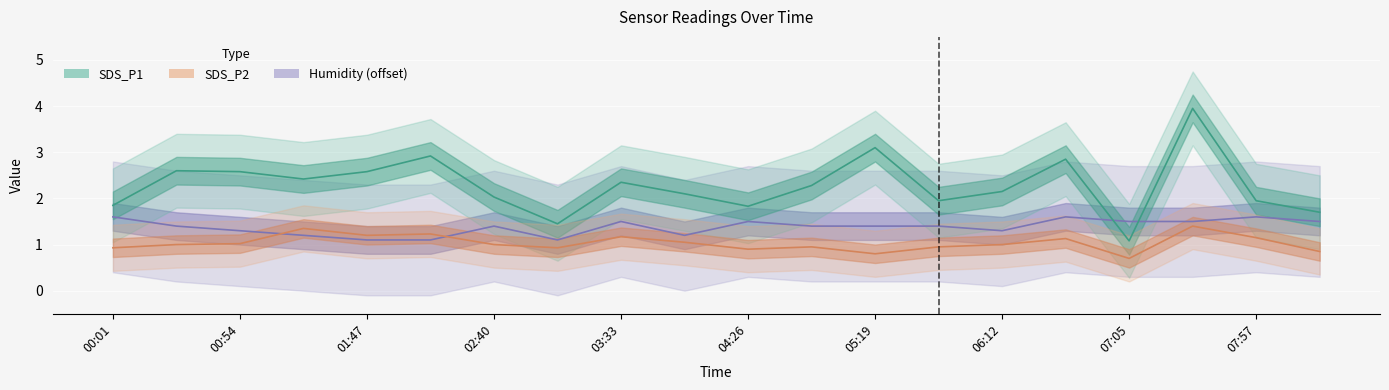

What is the smallest value displayed?

0.7